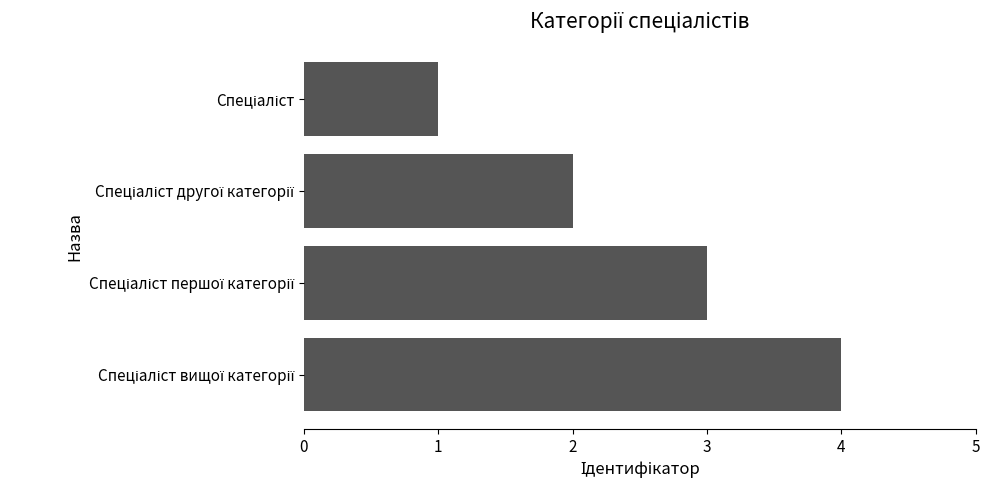

What is the maximum value shown in the chart?

4